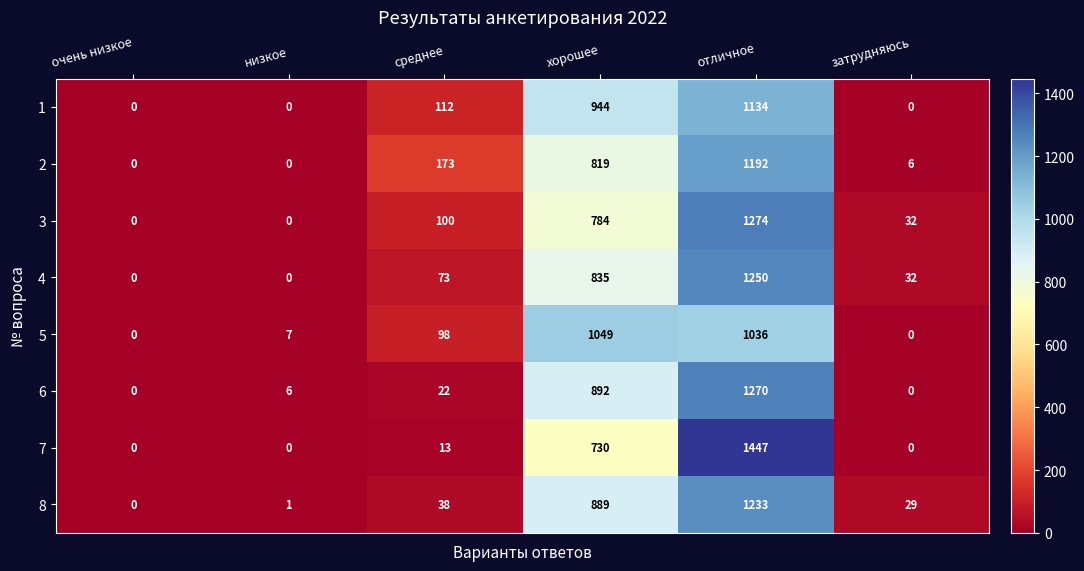

Rank the series by their maximum value, from highest to lowest.

7, 3, 6, 4, 8, 2, 1, 5